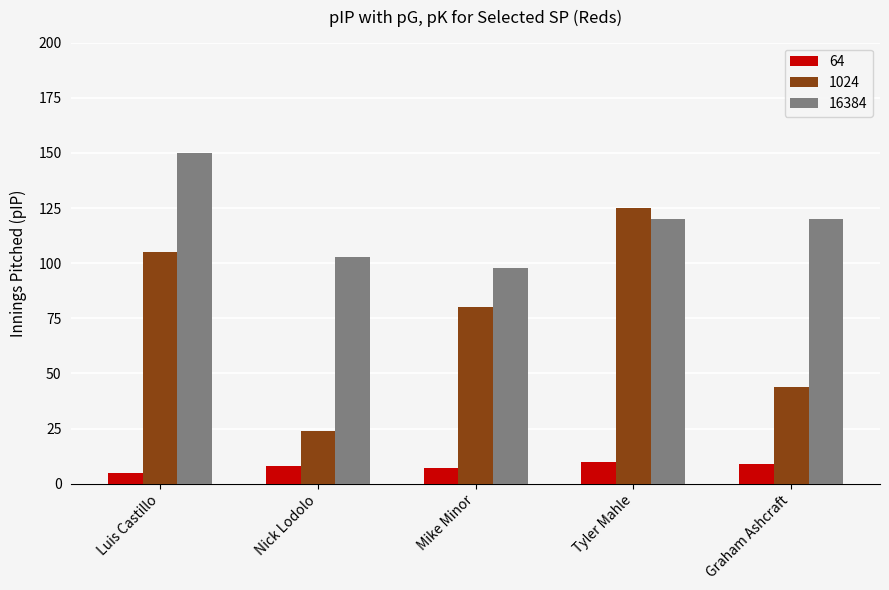

The value of 64 at Graham Ashcraft is 9. True or false?

True